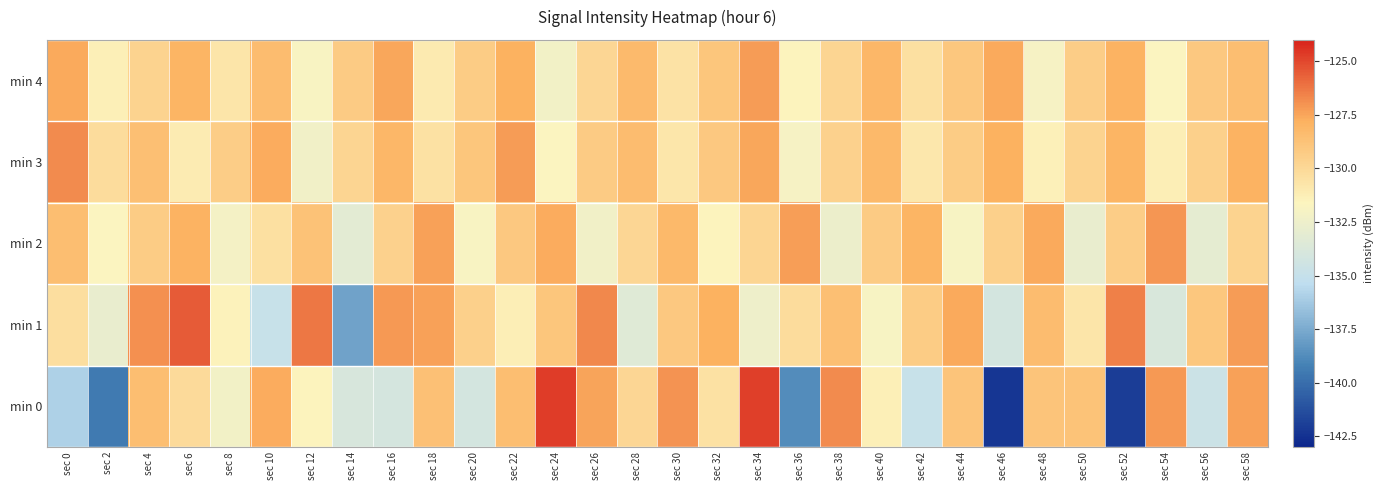

Which series has the widest spread of values?

min 0